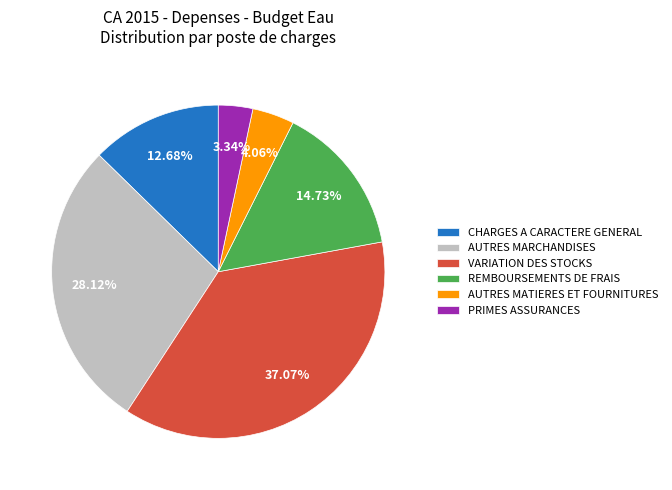

What is the smallest slice in the pie chart?

PRIMES ASSURANCES